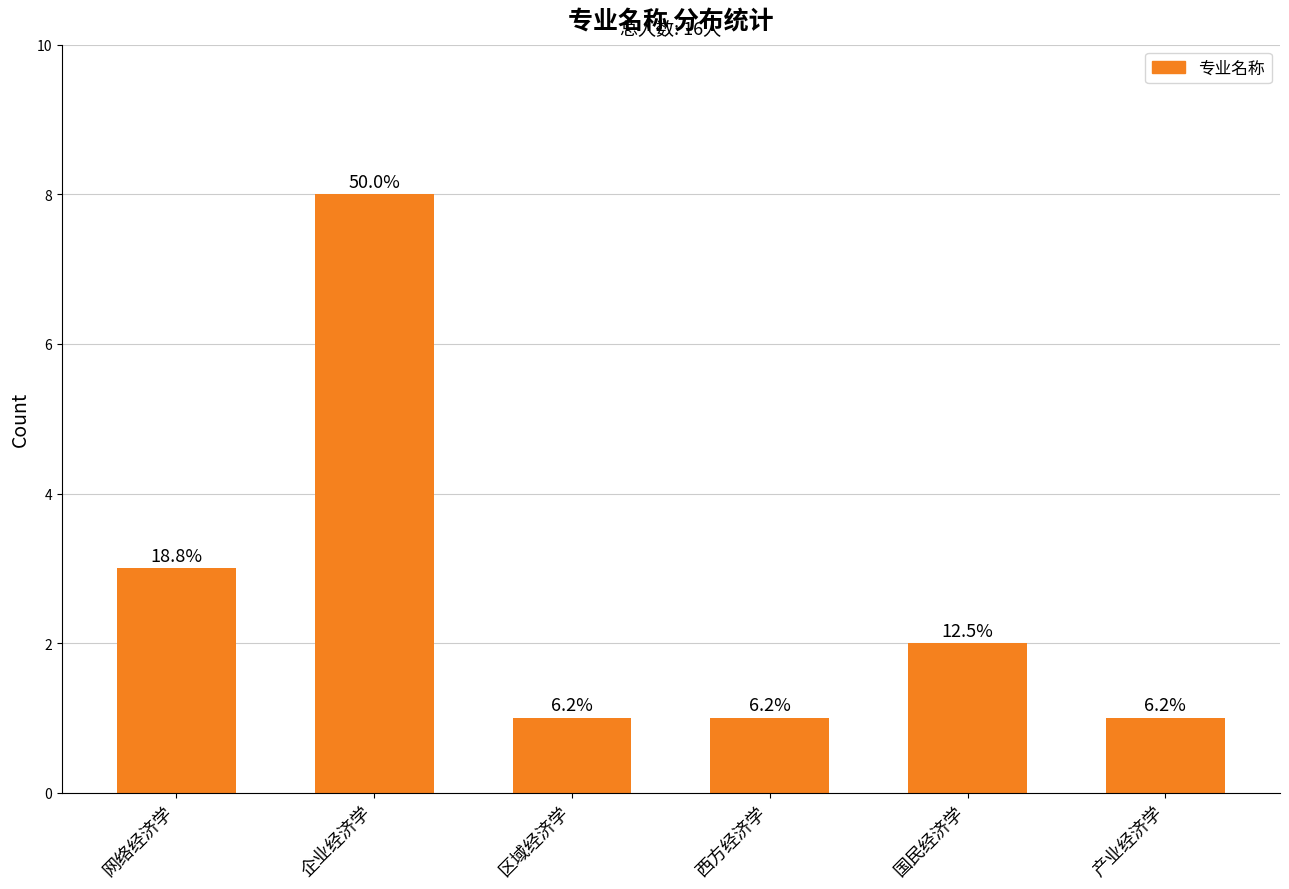

How many bars are there in total?

6